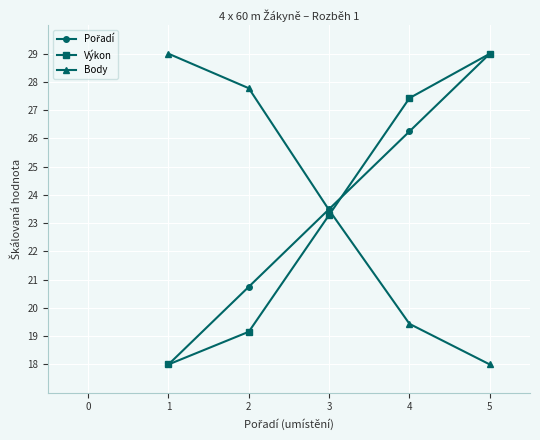

What is the difference between the Výkon values at 1 and 3?

5.3